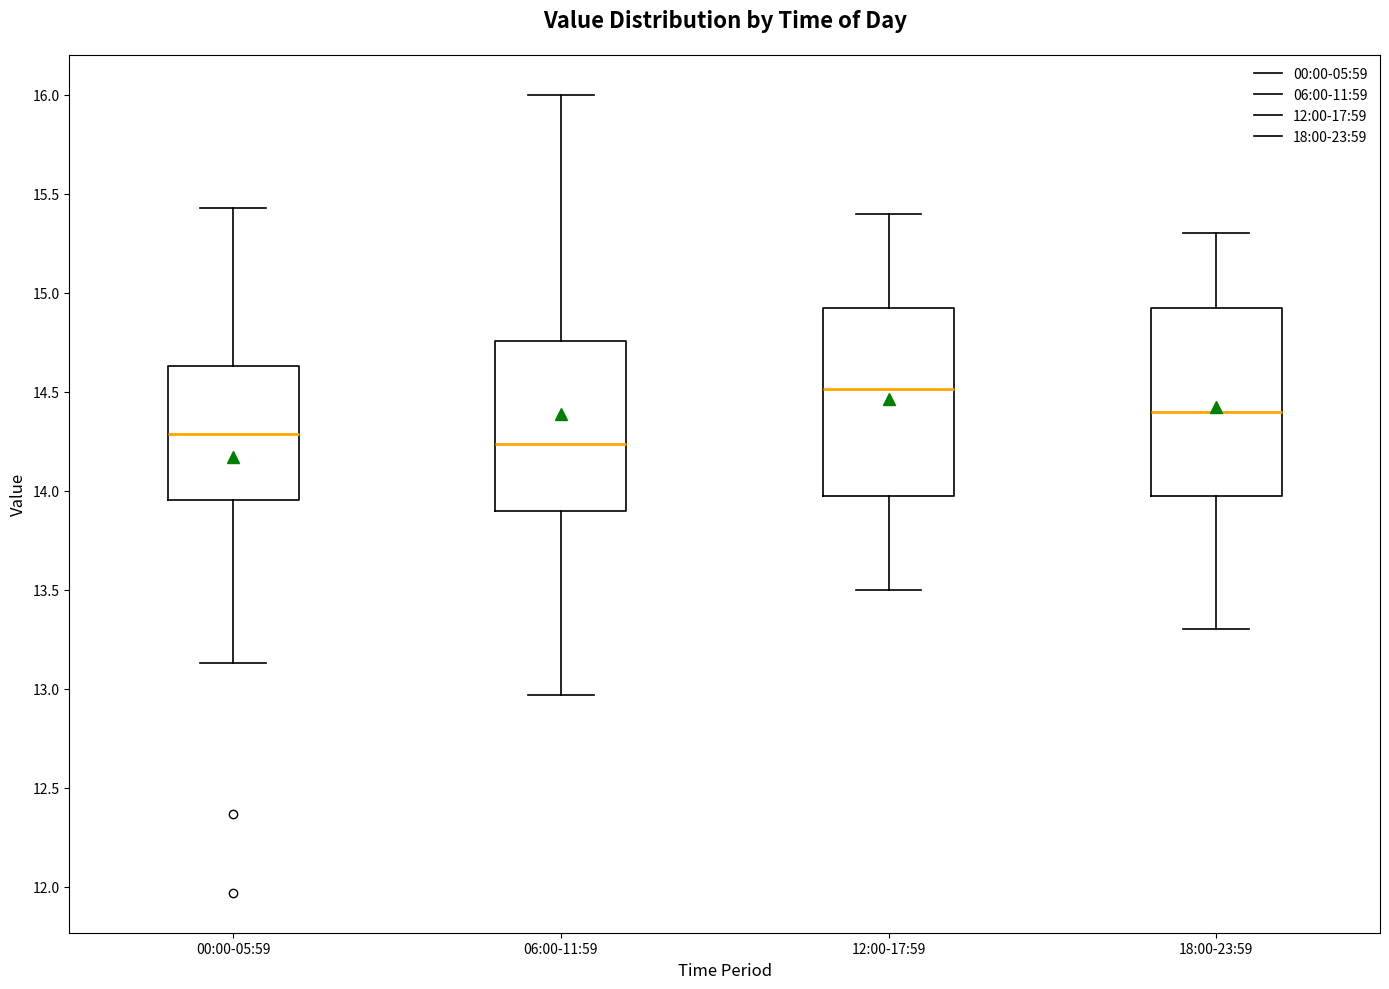

Reading left to right, read every box against the y-axis: the position of its median line, the range the box covers, and the ends of its whiskers. The values are not printed on the chart, so give them approximately, as read against the axis.

00:00-05:59: median 14.30, box 13.95 to 14.65, whiskers 13.15 to 15.45
06:00-11:59: median 14.25, box 13.90 to 14.75, whiskers 12.95 to 16.00
12:00-17:59: median 14.50, box 14.00 to 14.95, whiskers 13.50 to 15.40
18:00-23:59: median 14.40, box 14.00 to 14.95, whiskers 13.30 to 15.30